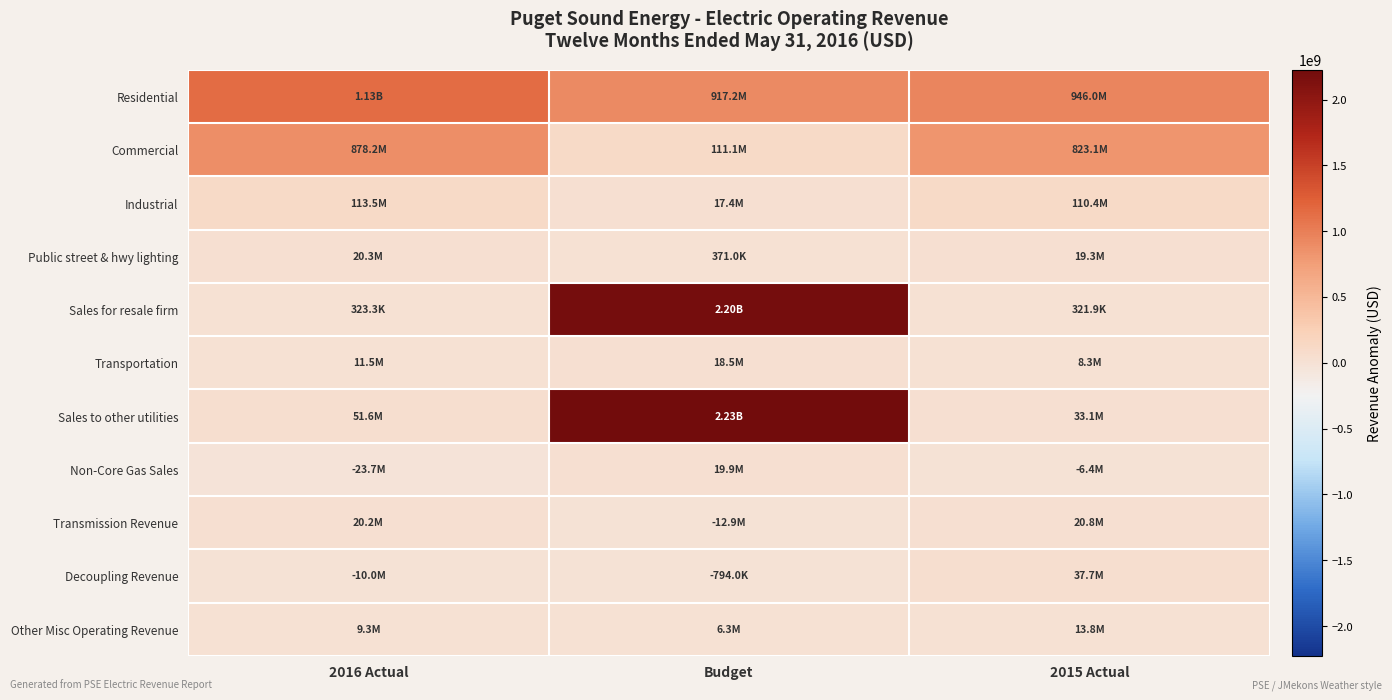

Reading left to right, list all the values displayed in this chart.

Residential: 2016 Actual=1133541236.1	Budget=917186000.0	2015 Actual=945967626.8
Commercial: 2016 Actual=878200196.3	Budget=111098000.0	2015 Actual=823066252.7
Industrial: 2016 Actual=113527872.5	Budget=17397000.0	2015 Actual=110440949.9
Public street & hwy lighting: 2016 Actual=20268979.7	Budget=371000.0	2015 Actual=19348243.8
Sales for resale firm: 2016 Actual=323282.8	Budget=2201592000.0	2015 Actual=321888.0
Transportation: 2016 Actual=11490494.9	Budget=18530000.0	2015 Actual=8334560.3
Sales to other utilities: 2016 Actual=51568623.4	Budget=2225097000.0	2015 Actual=33059229.9
Non-Core Gas Sales: 2016 Actual=-23652382.9	Budget=19936000.0	2015 Actual=-6425267.2
Transmission Revenue: 2016 Actual=20239712.5	Budget=-12858000.0	2015 Actual=20751063.0
Decoupling Revenue: 2016 Actual=-9978737.0	Budget=-794000.0	2015 Actual=37688812.1
Other Misc Operating Revenue: 2016 Actual=9344324.2	Budget=6284000.0	2015 Actual=13813270.9